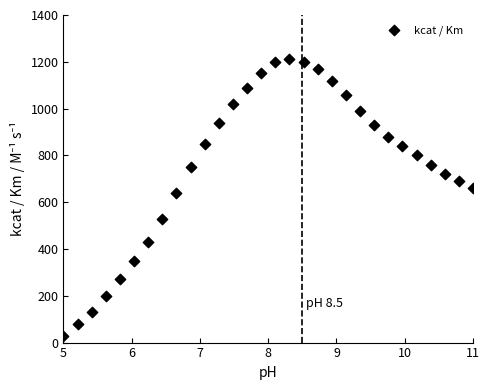

What is the range of Y values (max minus min)?

1180